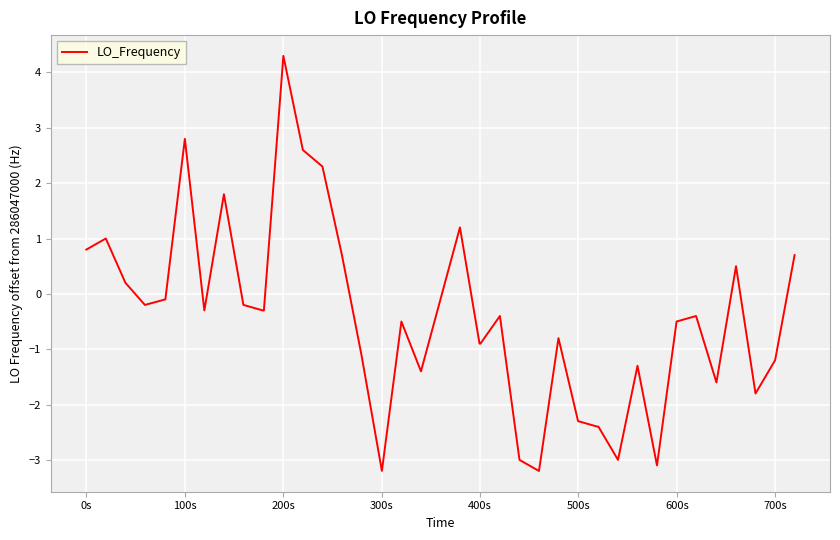

What is the difference between the maximum and minimum values?

7.5